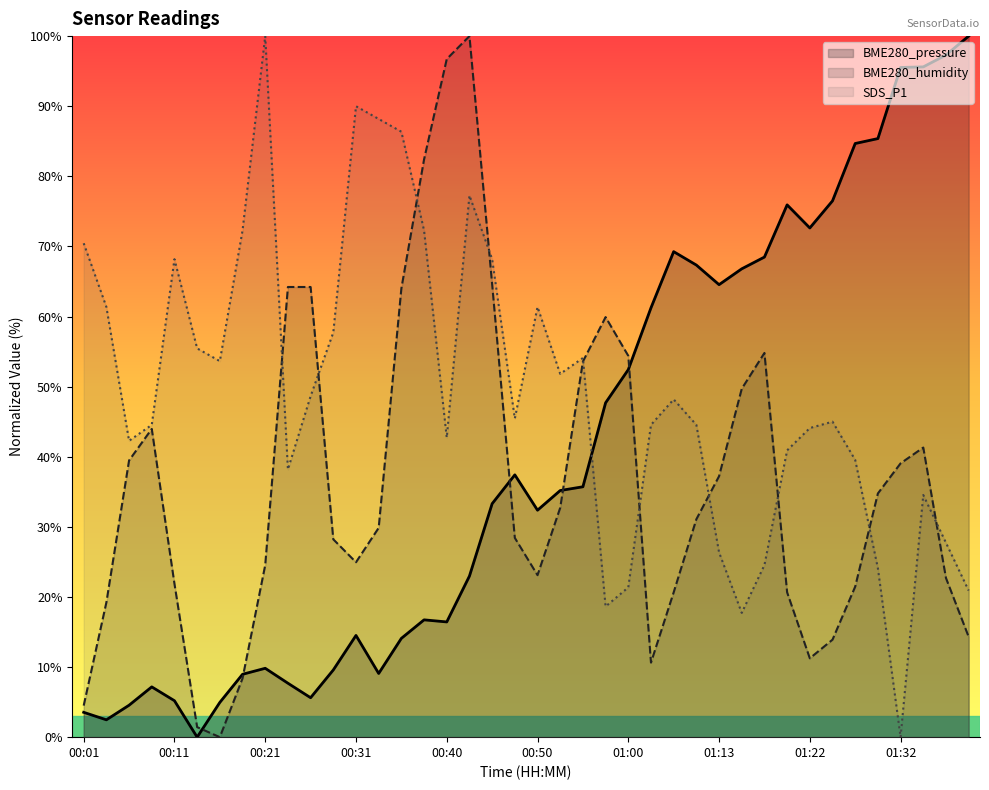

Rank the series at 01:40 from lowest to highest value.

BME280_humidity, SDS_P1, BME280_pressure